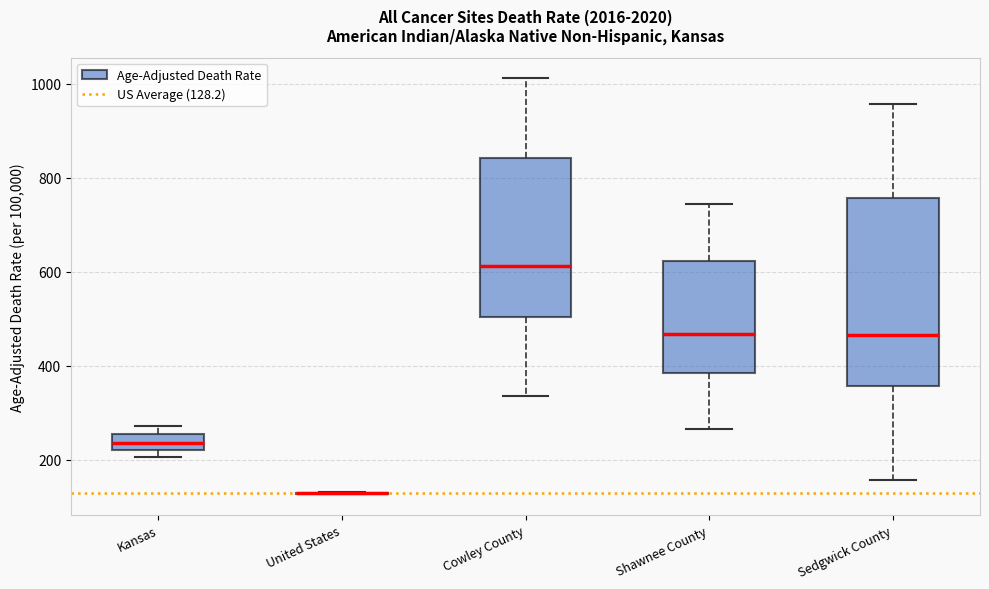

Where does the median line of the box for Sedgwick County sit on the y-axis? The values are not printed on the chart, so give them approximately, as read against the axis.

460